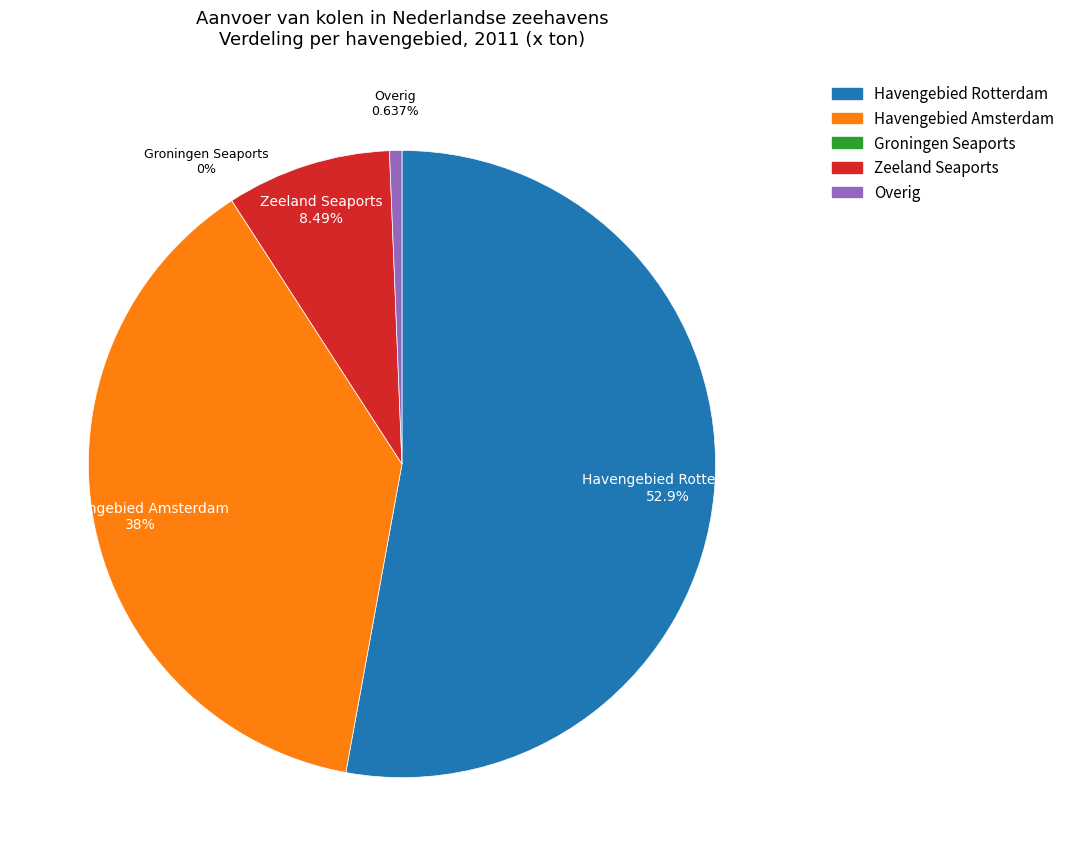

Which slice is the largest?

Havengebied Rotterdam